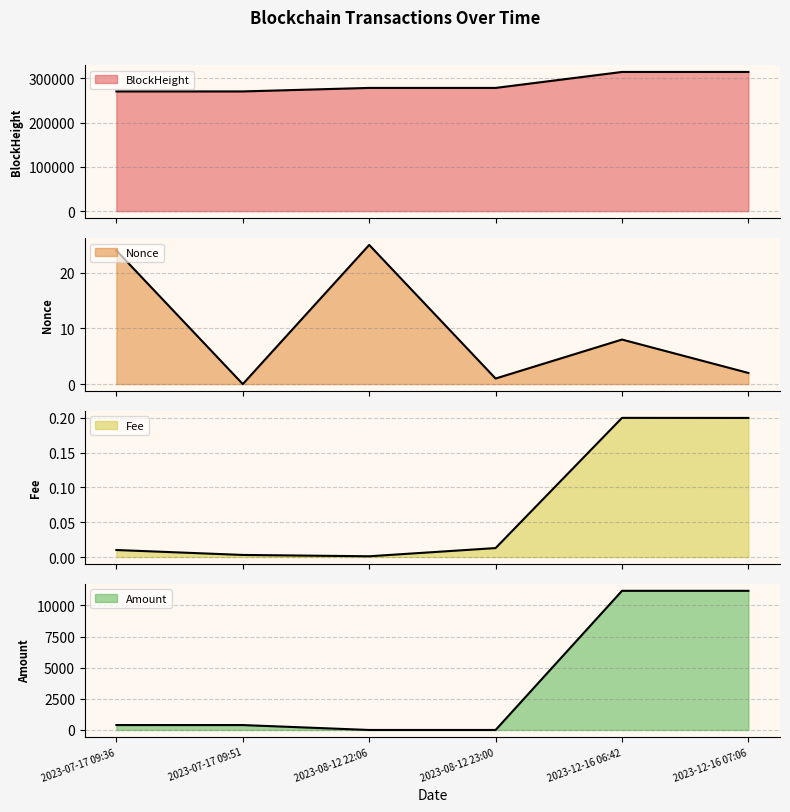

What is the label of the 2nd point from the right?

2023-12-16 06:42